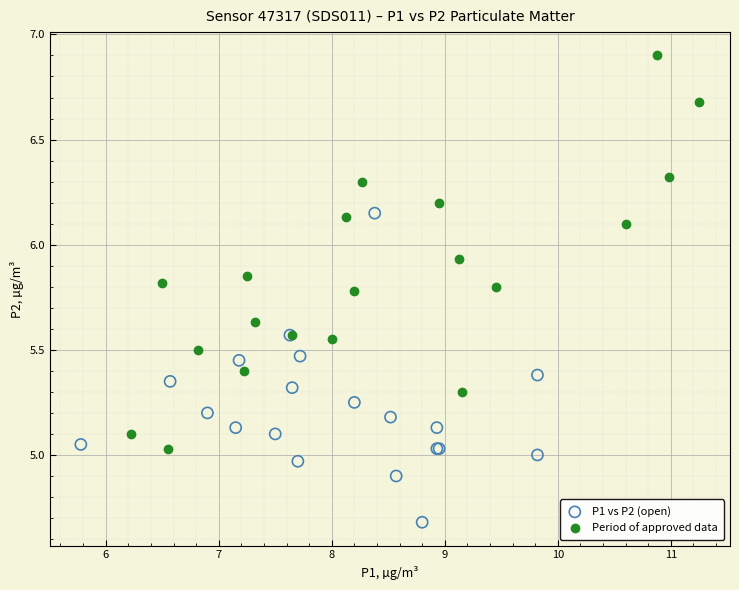

Which series contains the lowest Y value?

P1 vs P2 (open)